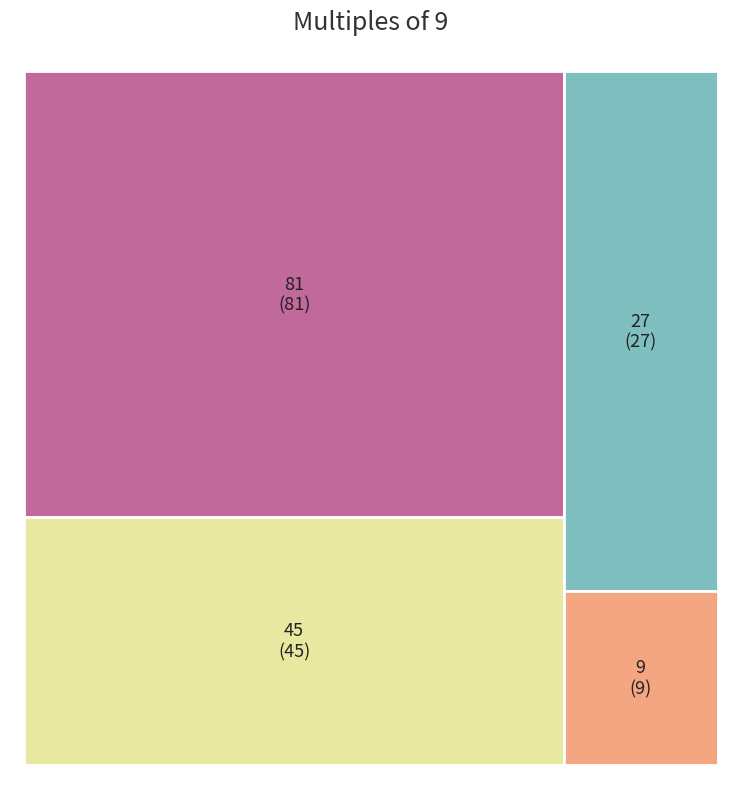

What is the total percentage of 27 and 9?

22.2%